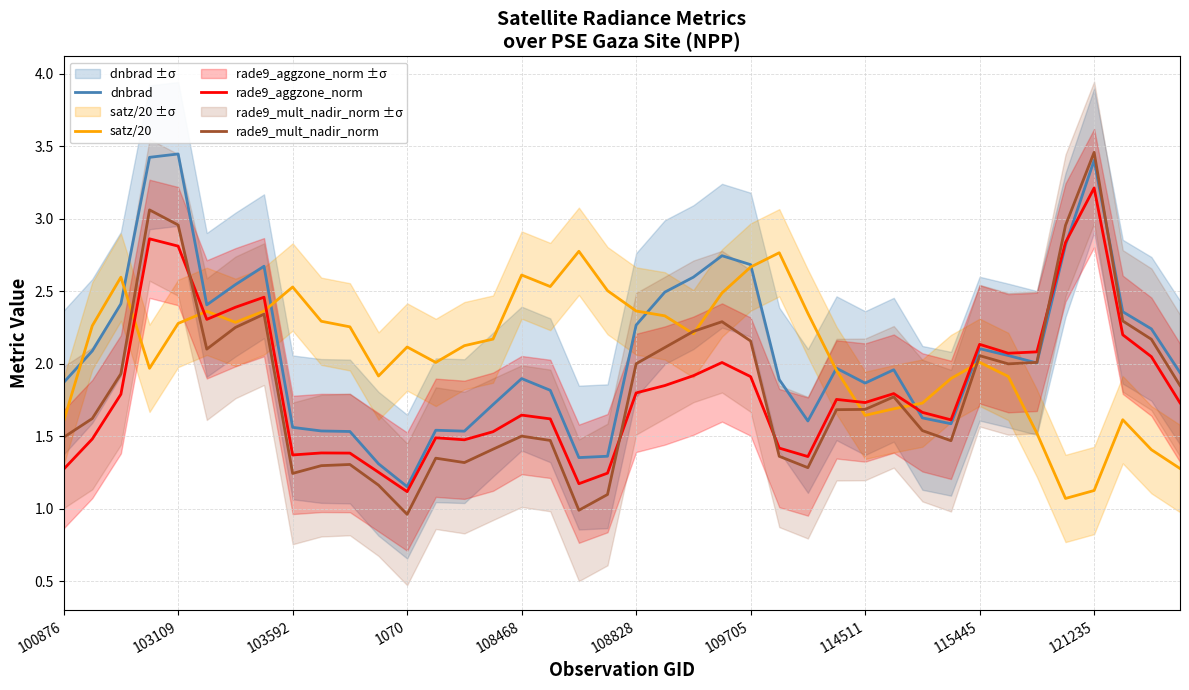

Reading right to left, transcribe all the data shown in this chart.

dnbrad: 1.9	2.2	2.4	3.4	2.8	2.0	2.1	2.1	1.6	1.6	2.0	1.9	2.0	1.6	1.9	2.7	2.7	2.6	2.5	2.3	1.4	1.4	1.8	1.9	1.7	1.5	1.5	1.2	1.3	1.5	1.5	1.6	2.7	2.5	2.4	3.4	3.4	2.4	2.1	1.9
satz/20: 1.3	1.4	1.6	1.1	1.1	1.5	1.9	2.0	1.9	1.7	1.7	1.6	2.0	2.3	2.8	2.7	2.5	2.2	2.3	2.4	2.5	2.8	2.5	2.6	2.2	2.1	2.0	2.1	1.9	2.3	2.3	2.5	2.4	2.3	2.4	2.3	2.0	2.6	2.3	1.6
rade9_aggzone_norm: 1.7	2.0	2.2	3.2	2.8	2.1	2.1	2.1	1.6	1.7	1.8	1.7	1.8	1.4	1.4	1.9	2.0	1.9	1.8	1.8	1.2	1.2	1.6	1.6	1.5	1.5	1.5	1.1	1.3	1.4	1.4	1.4	2.5	2.4	2.3	2.8	2.9	1.8	1.5	1.3
rade9_mult_nadir_norm: 1.9	2.2	2.3	3.5	3.0	2.0	2.0	2.1	1.5	1.5	1.8	1.7	1.7	1.3	1.4	2.2	2.3	2.2	2.1	2.0	1.1	1.0	1.5	1.5	1.4	1.3	1.3	1.0	1.2	1.3	1.3	1.2	2.3	2.3	2.1	3.0	3.1	1.9	1.6	1.5